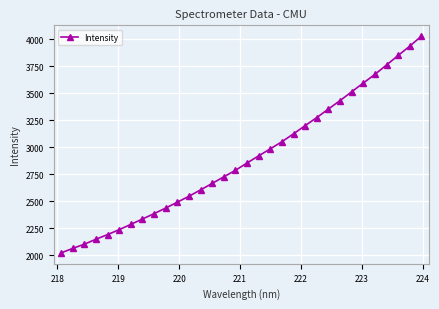

What is the average value?

2893.2